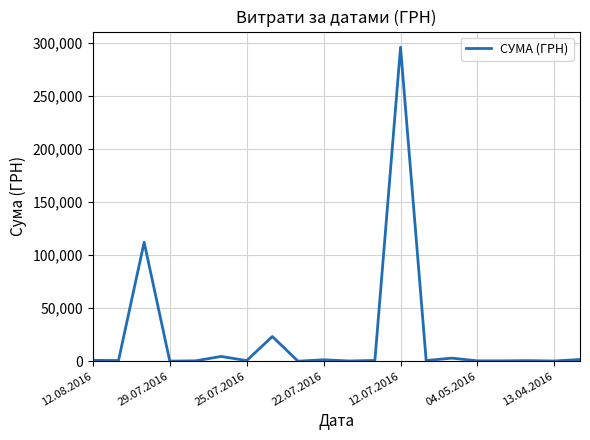

What is the greatest value displayed?

295638.6